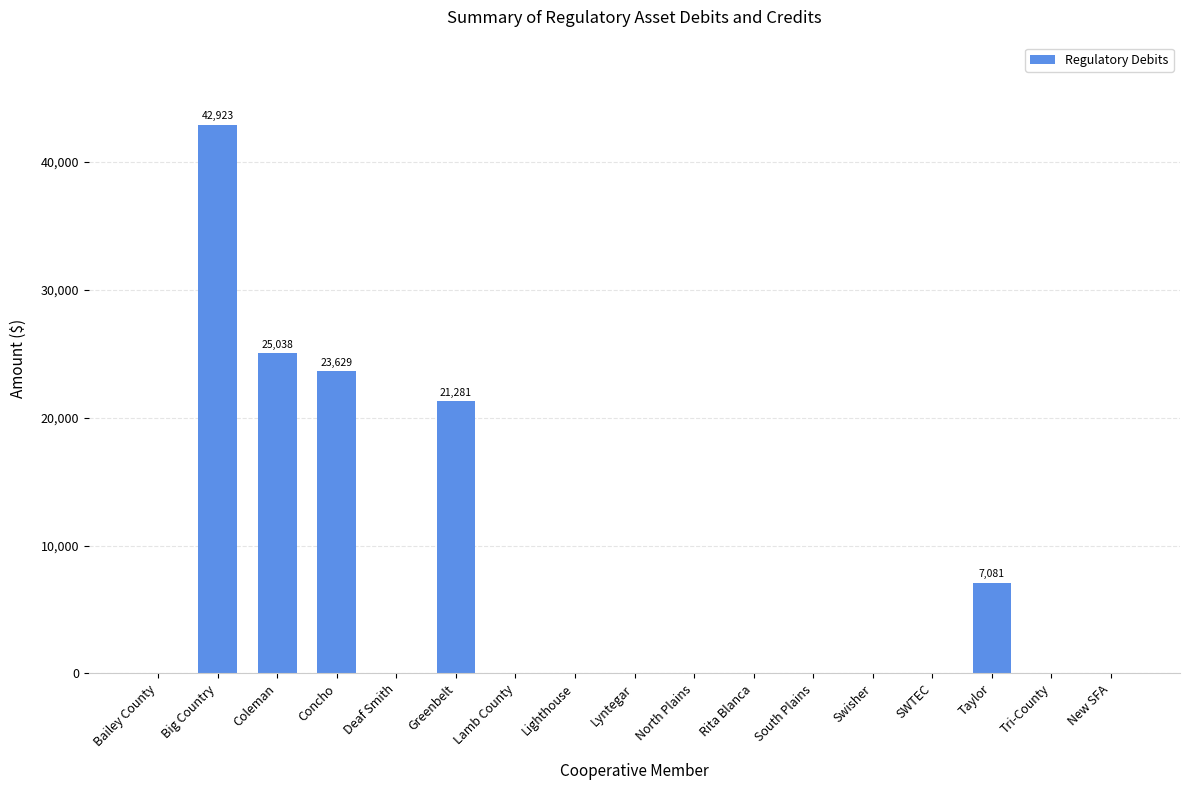

Reading left to right, list all the values displayed in this chart.

0.0	42922.6	25038.2	23628.7	0.0	21281.0	0.0	0.0	0.0	0.0	0.0	0.0	0.0	0.0	7081.2	0.0	0.0